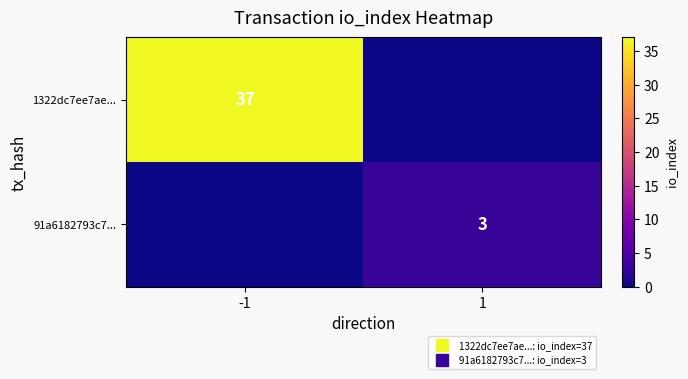

What is the average value of the 91a6182793c7... series?

2